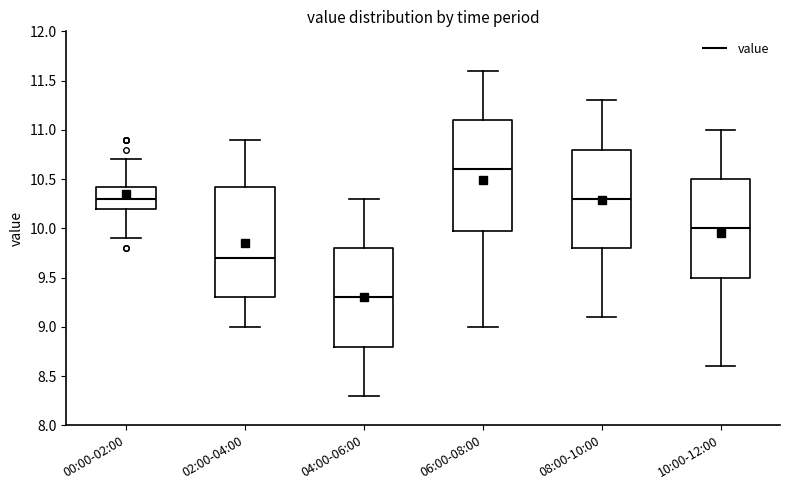

Where is the upper edge of the box for 10:00-12:00 on the y-axis? The values are not printed on the chart, so give them approximately, as read against the axis.

10.50